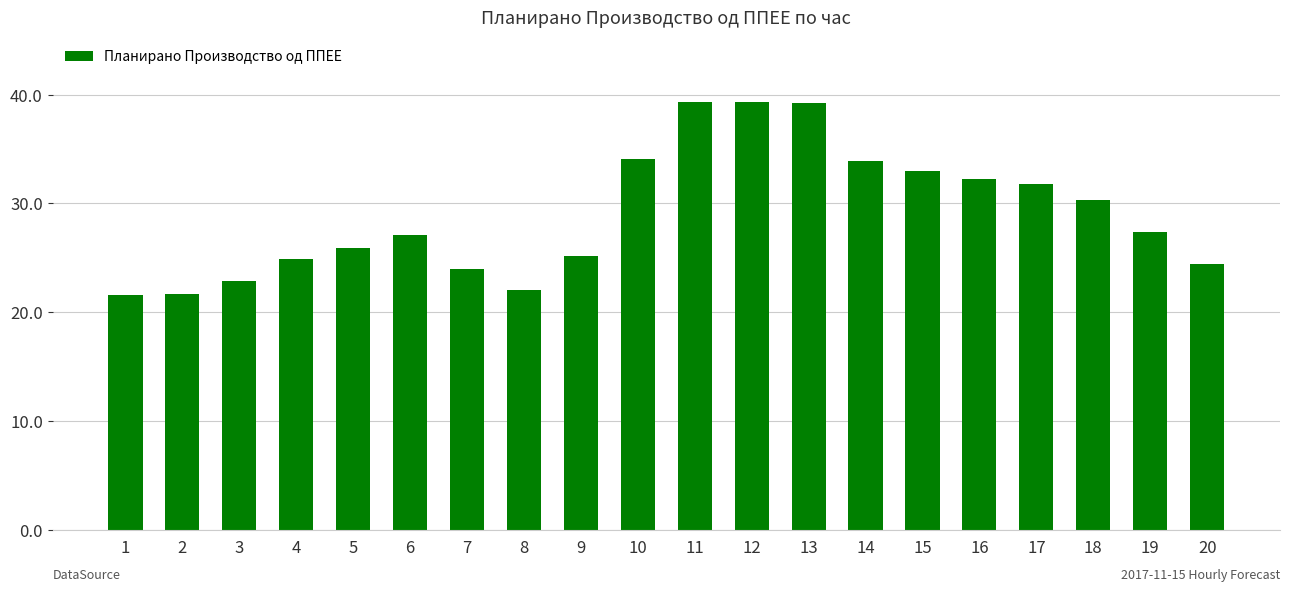

What is the change in value from 4 to 14?

+9.0